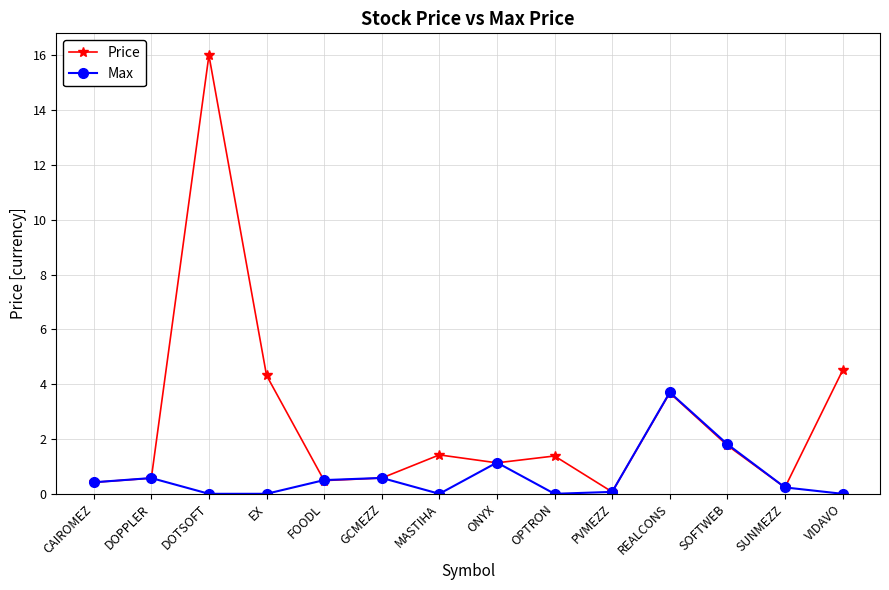

The value of Price at REALCONS is 3.7. True or false?

True